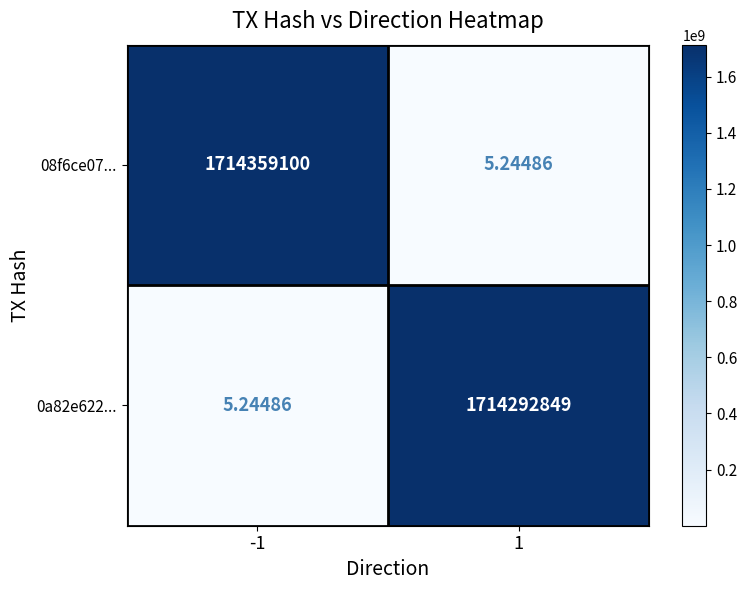

Which series changed the most between -1 and 1?

08f6ce07...